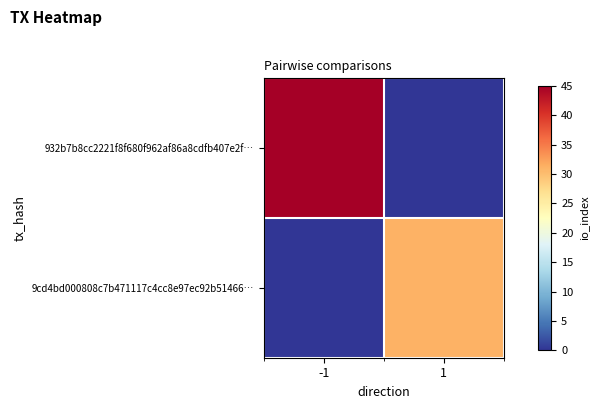

Which series has the largest total across all categories?

932b7b8cc2221f8f680f962af86a8cdfb407e2f…